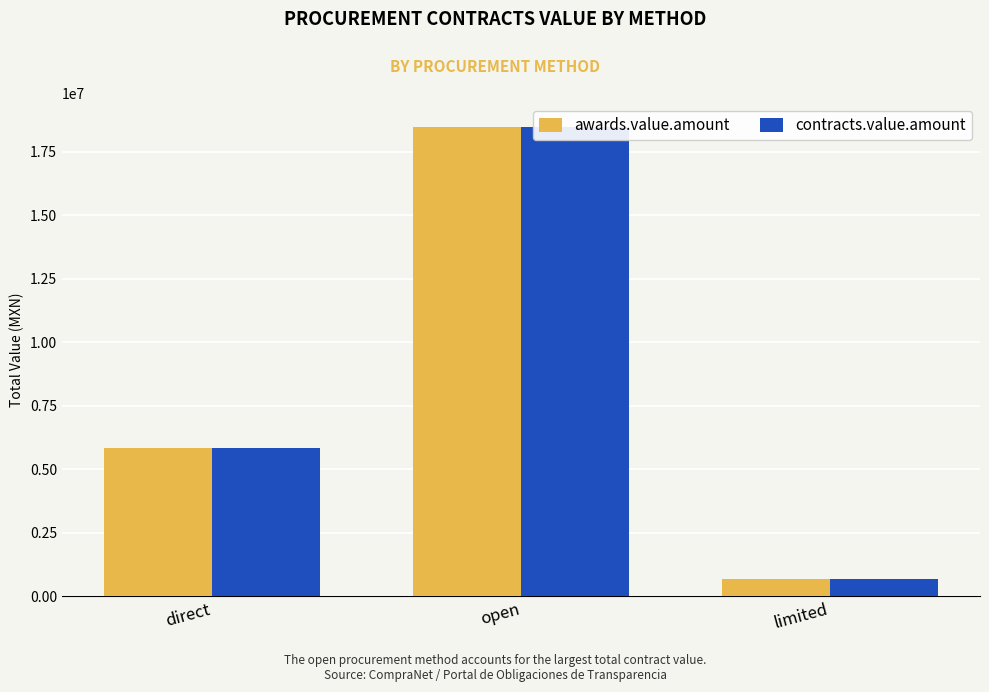

How many bars are there in each group?

2